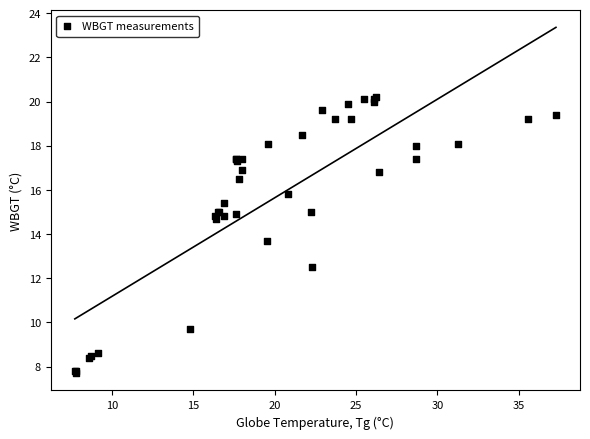

What Y value in the scatter plot is closest to 13?

12.5